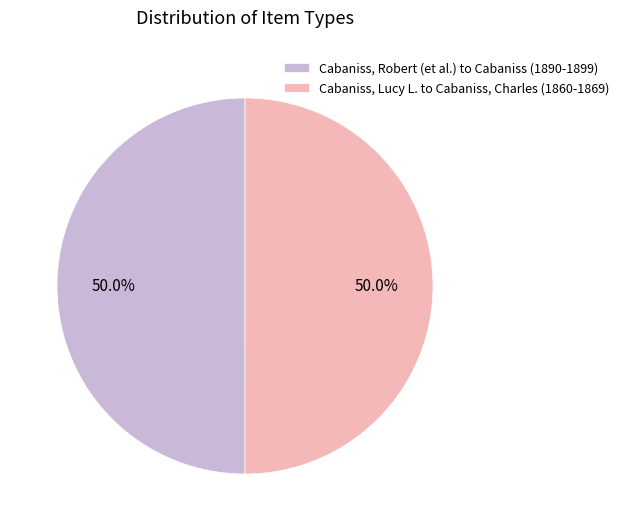

What is the ratio of the value at Cabaniss, Robert (et al.) to Cabaniss (1890-1899) to the value at Cabaniss, Lucy L. to Cabaniss, Charles (1860-1869)?

1.0